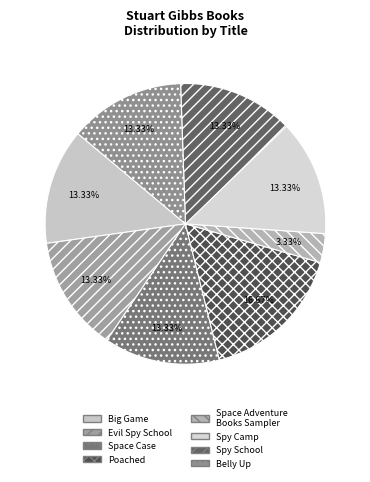

To the nearest percent, what is the difference between the Spy Camp and Space Case slice percentages?

0%